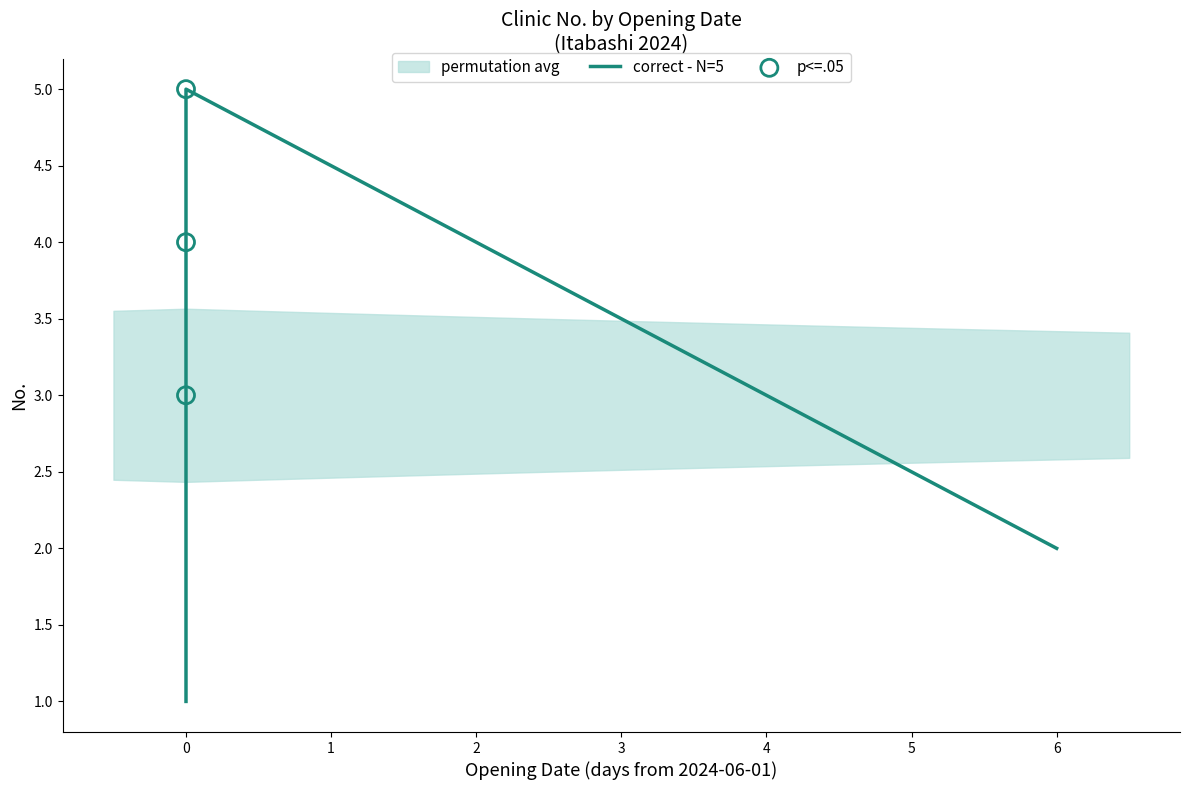

Which has a higher value, 2024-06-01 or 2024-06-07?

2024-06-01